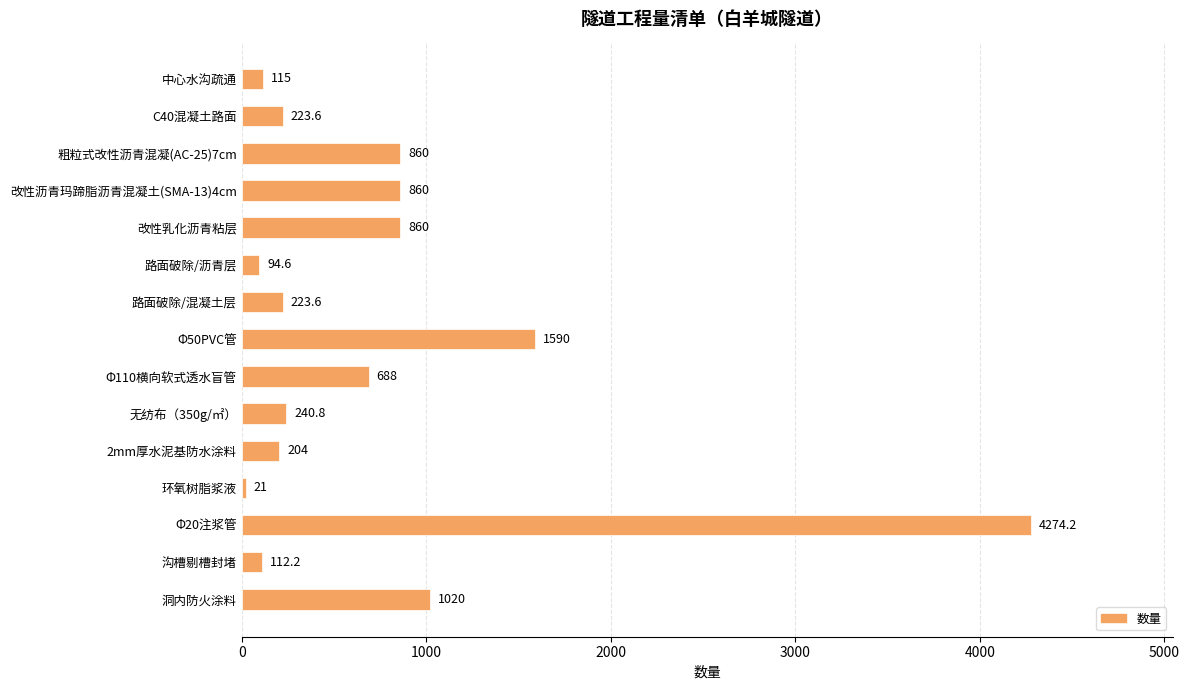

What is the average value?

759.1